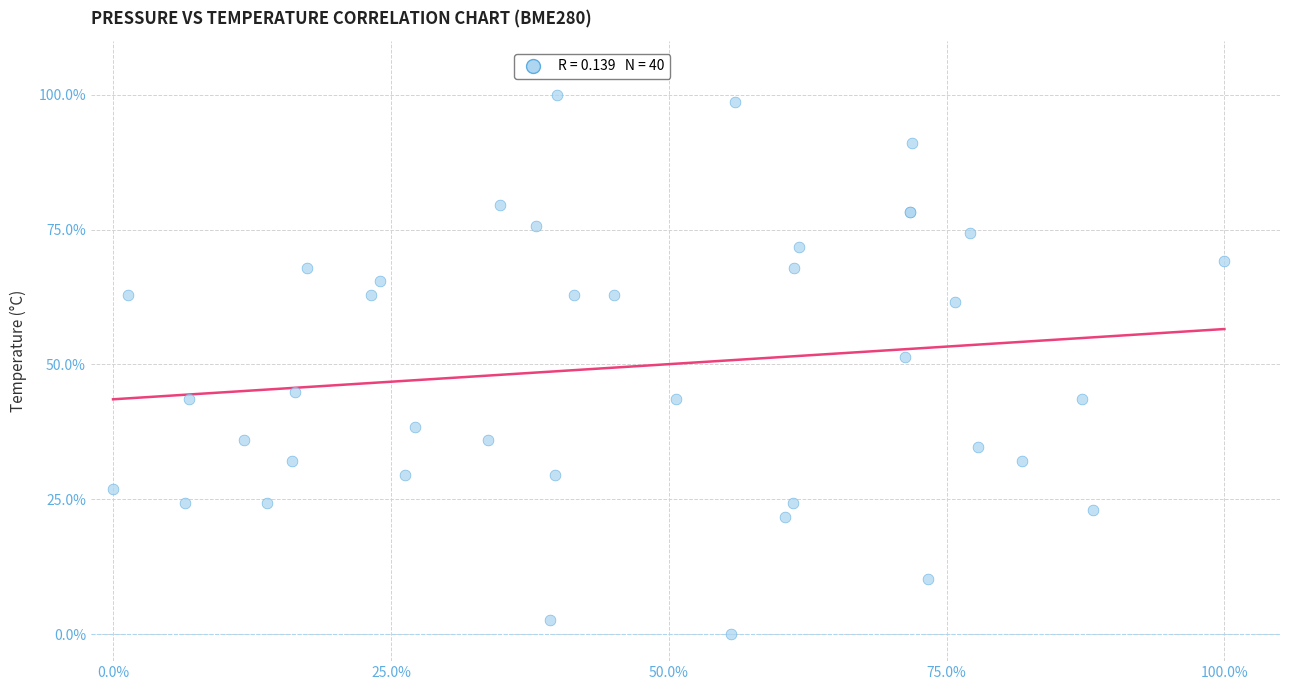

What Y value in the scatter plot is closest to 50?

51.3